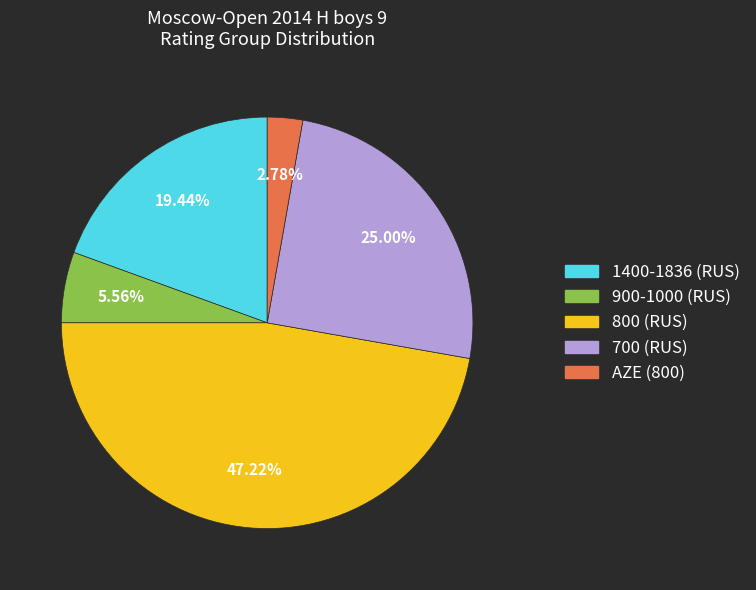

Is there a majority slice in this chart?

No